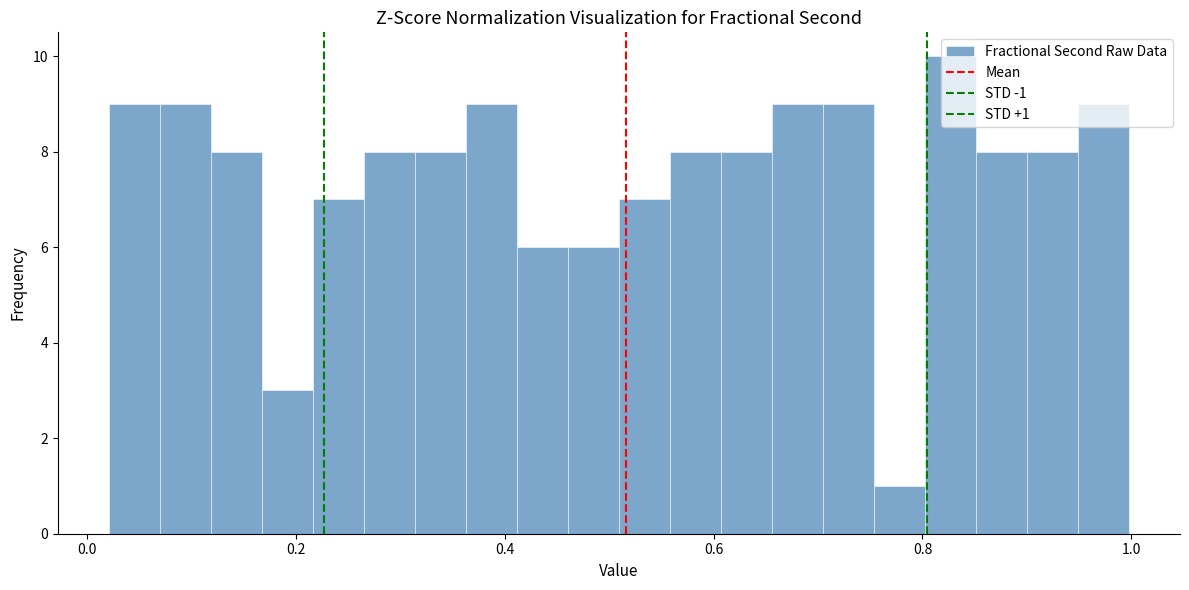

Read against the x-axis, roughly where is the centre of the tallest bar?

0.82